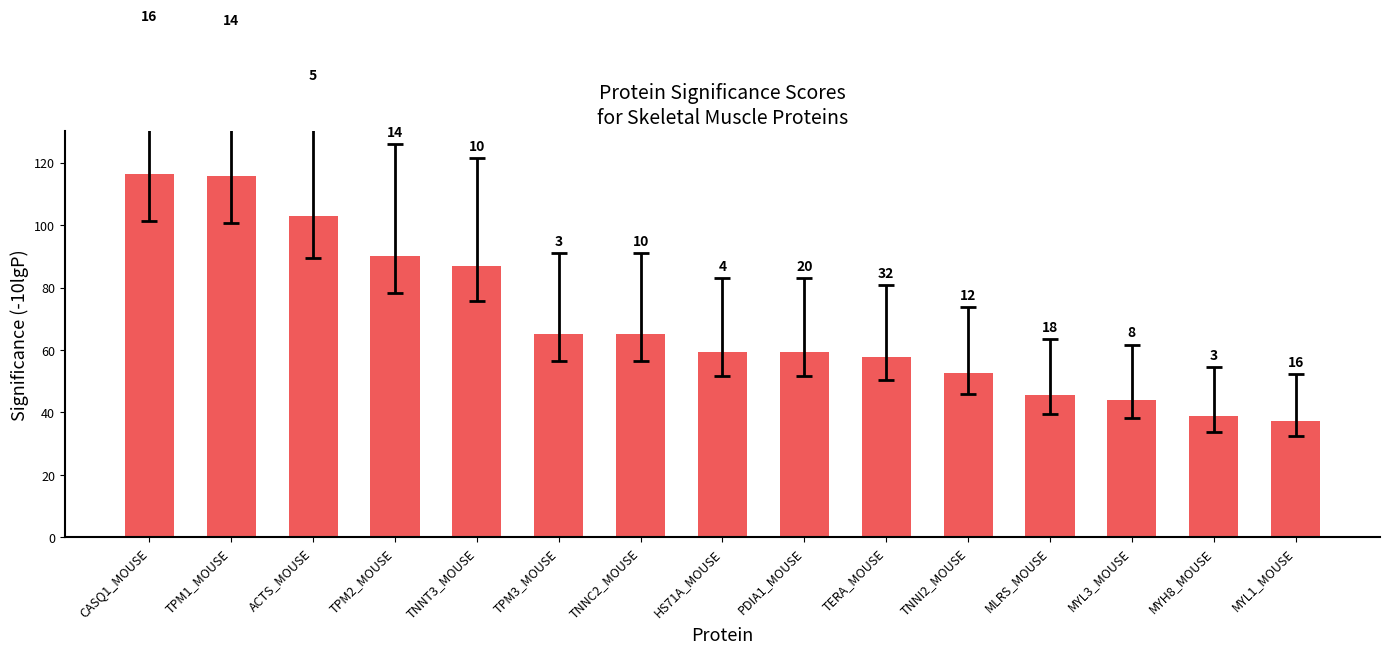

What is the sum of the values at CASQ1_MOUSE and TPM2_MOUSE?

206.5